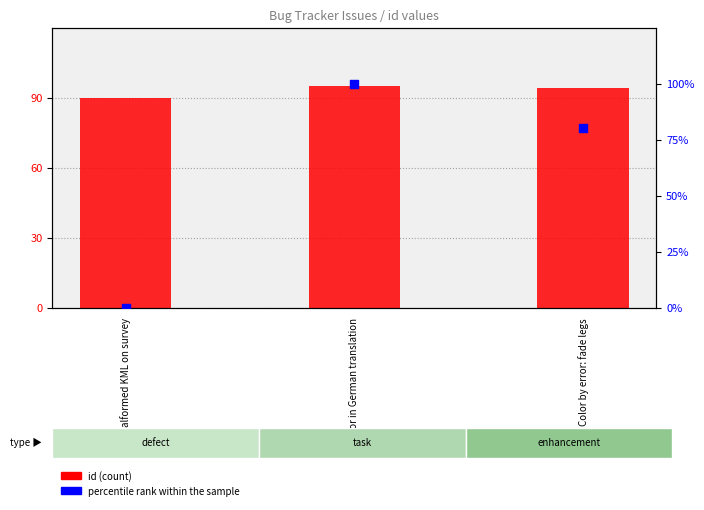

Which series has the largest total across all categories?

id